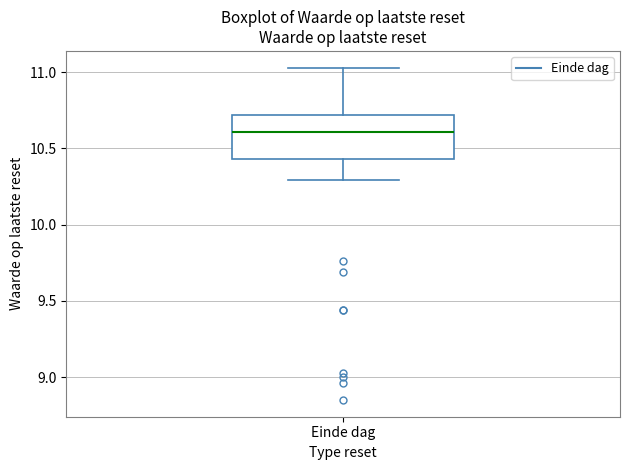

Read this box plot against the y-axis: the position of the median line, the range covered by the box, and the ends of both whiskers. The values are not printed on the chart, so give them approximately, as read against the axis.

median 10.60, box 10.45 to 10.70, whiskers 10.30 to 11.05